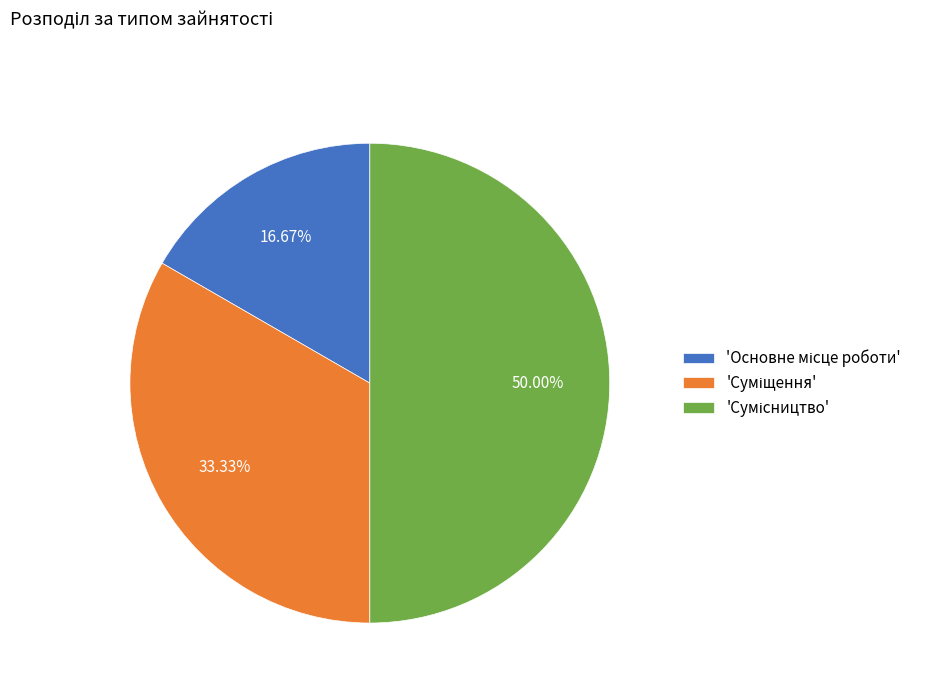

How many segments does this pie chart have?

3